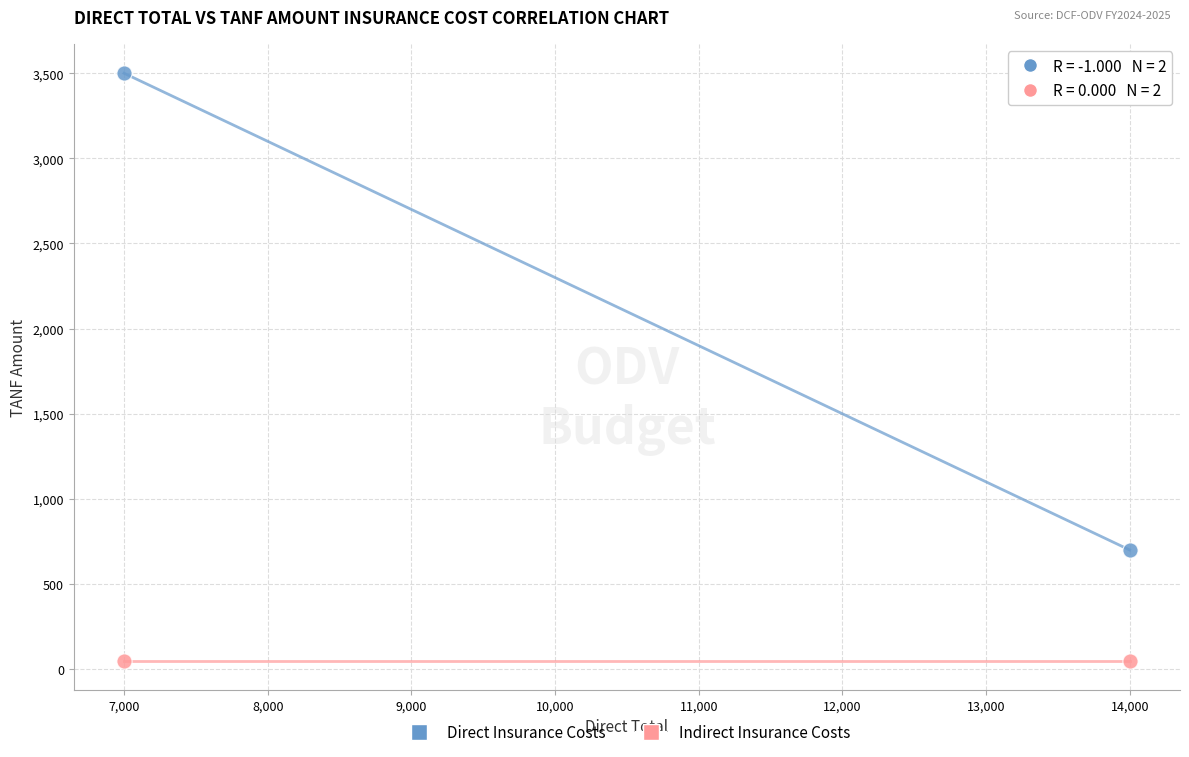

Across all series, what Y value is closest to 1775?

700